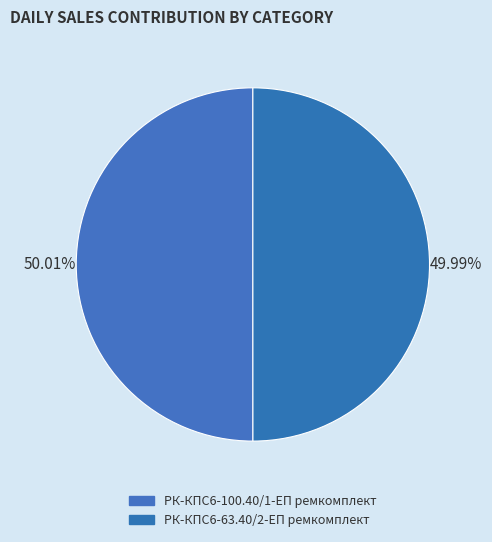

How many slices are in this pie chart?

2